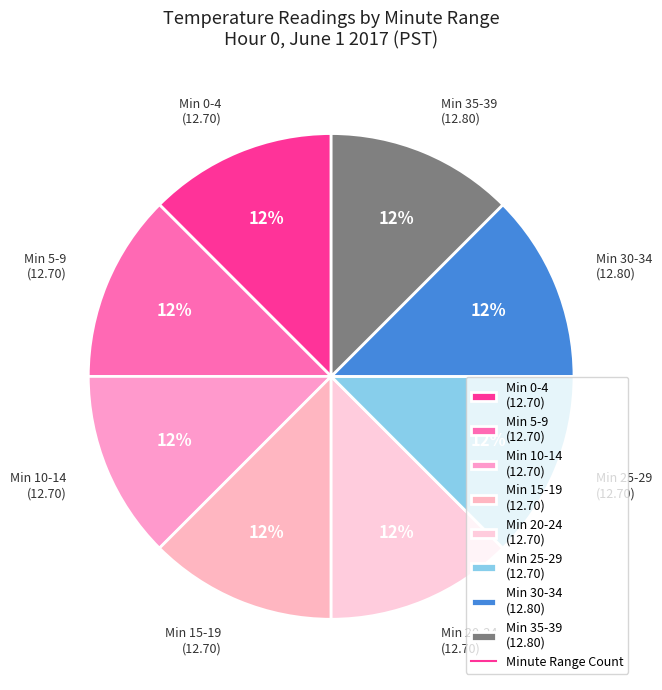

Combined, do Min 5-9 (12.70) and Min 10-14 (12.70) account for over 50%?

No